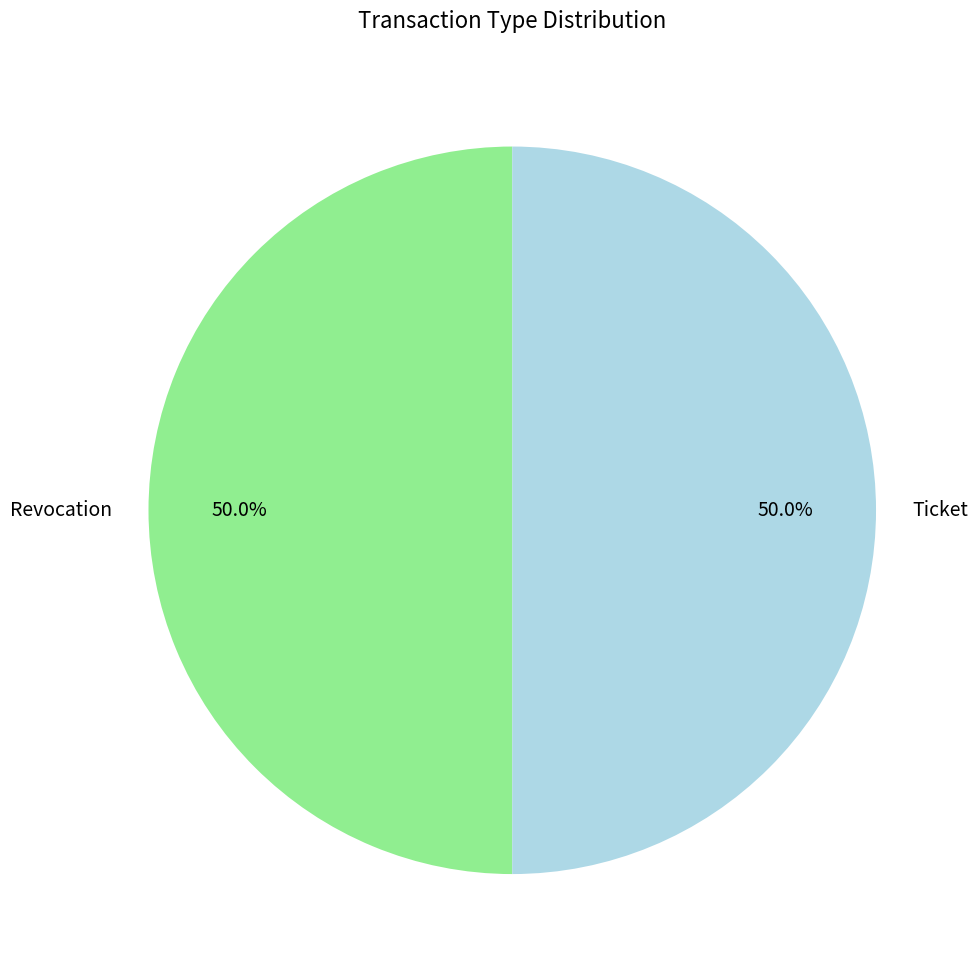

What is the total percentage of Revocation and Ticket?

100.0%